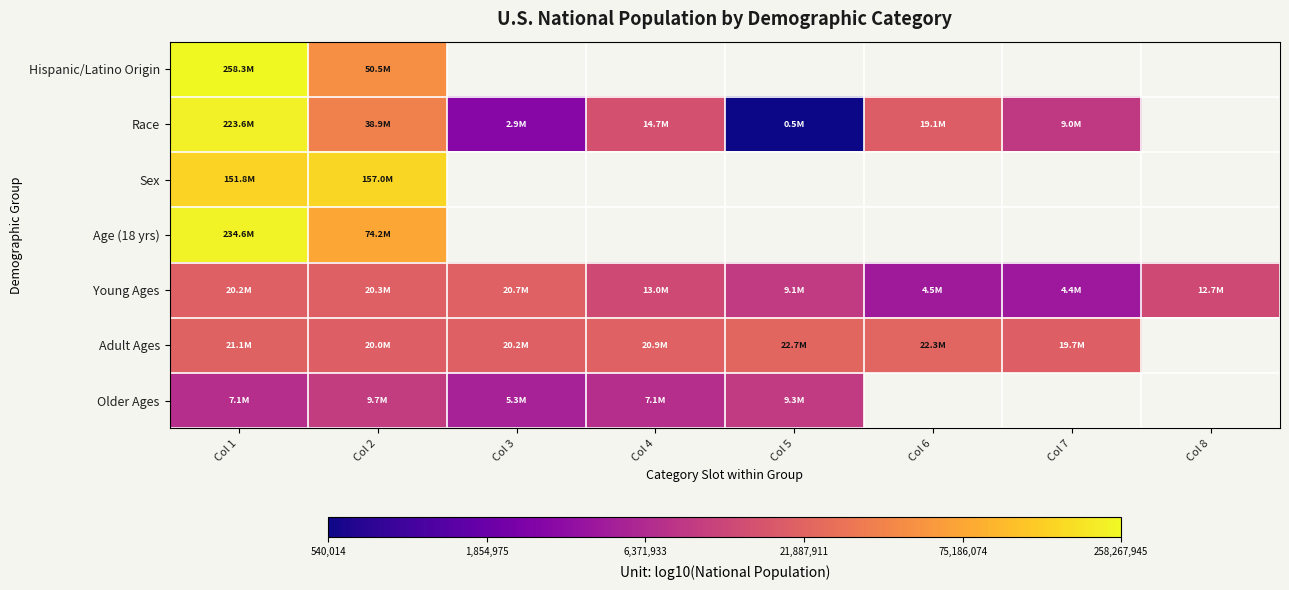

What is the difference between the maximum and minimum values in the Race series?

2.6